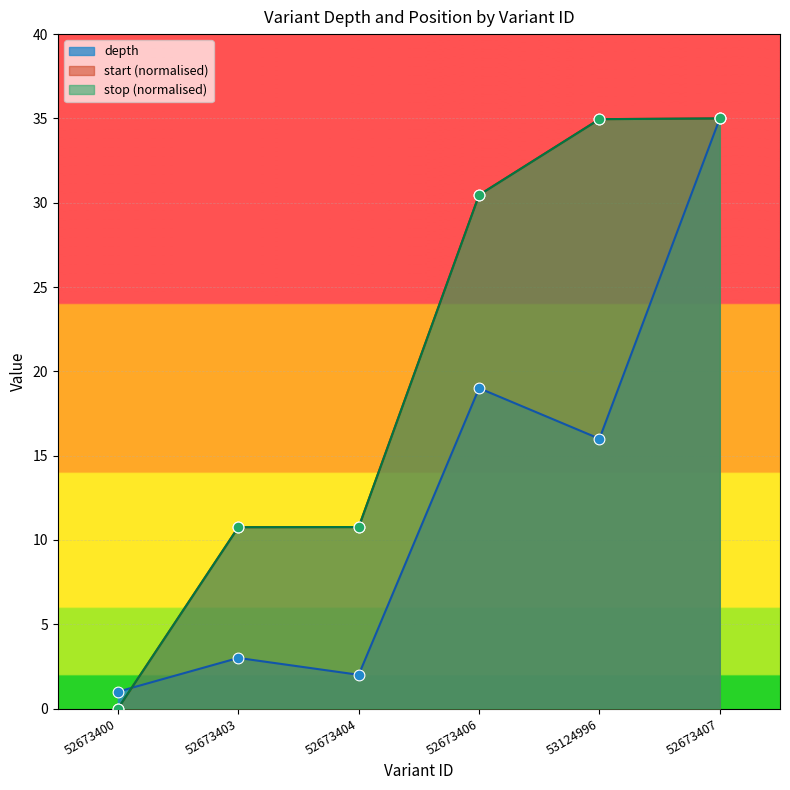

Is the value of stop at 53124996 greater than the value of depth at 52673403?

Yes